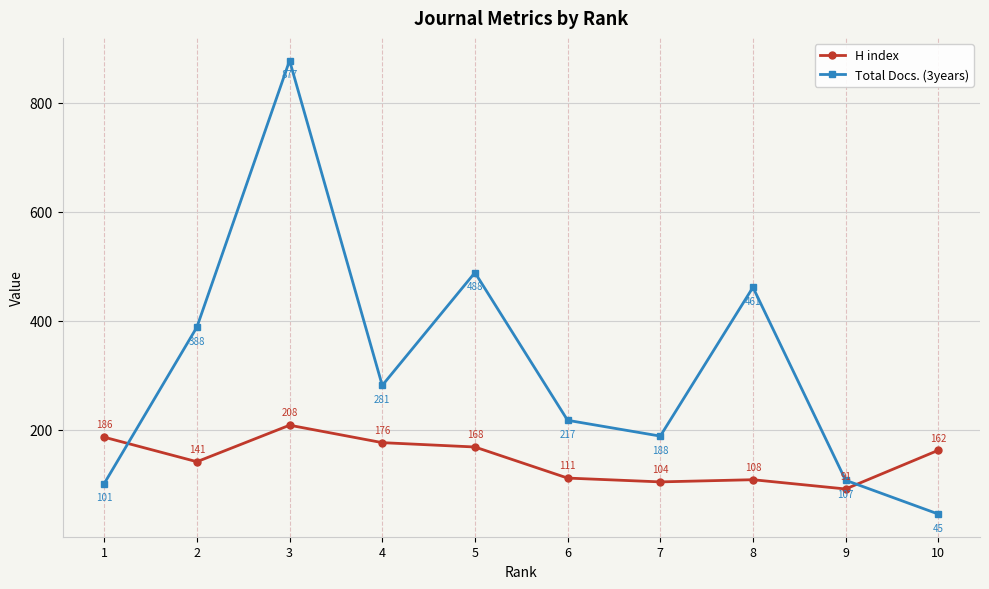

At which category does Total Docs. (3years) reach its first local peak?

3